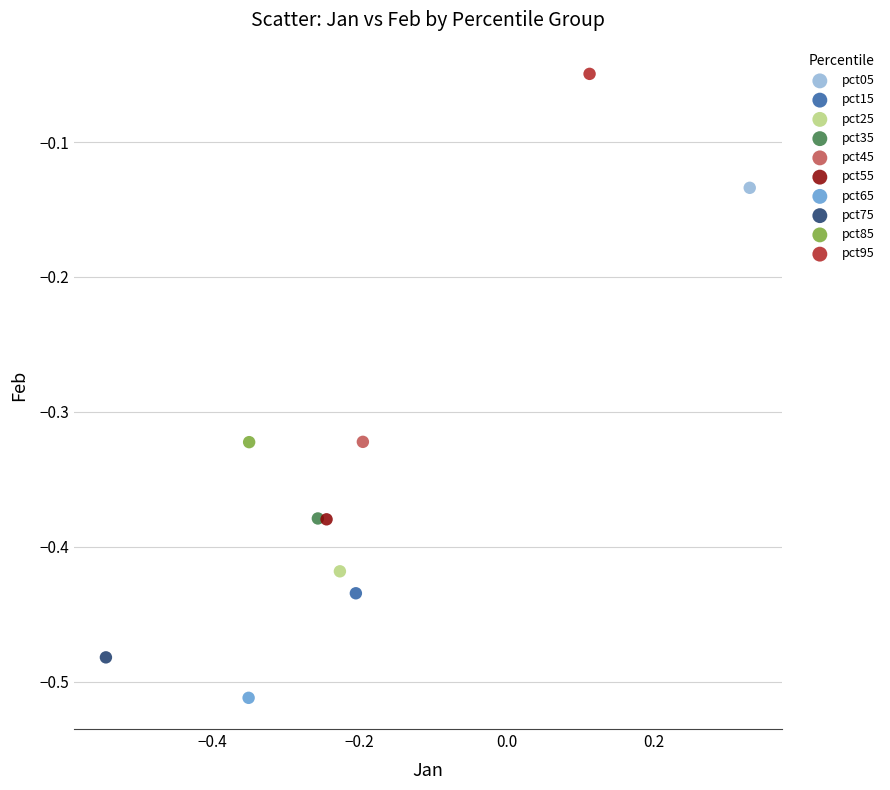

What are all the series names shown in the legend?

pct05, pct15, pct25, pct35, pct45, pct55, pct65, pct75, pct85, pct95